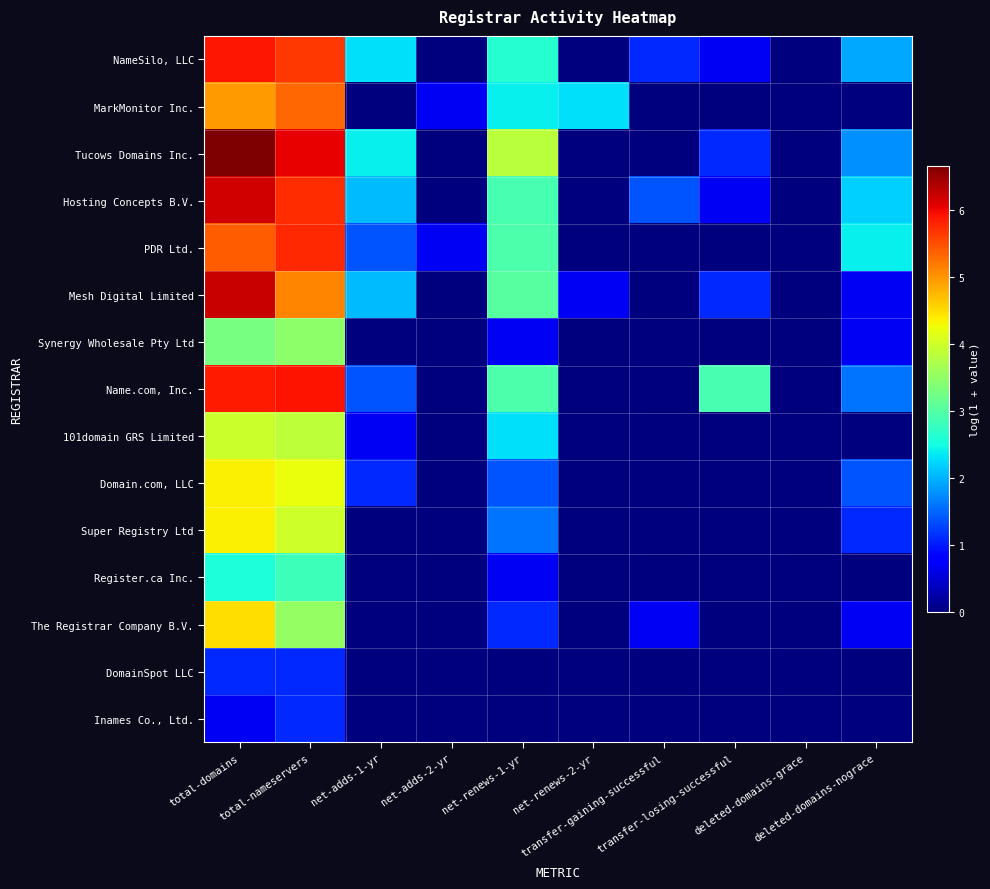

Reading left to right, list all the values displayed in this chart.

NameSilo, LLC: total-domains=5.9	total-nameservers=5.7	net-adds-1-yr=2.3	net-adds-2-yr=0.0	net-renews-1-yr=2.6	net-renews-2-yr=0.0	transfer-gaining-successful=1.1	transfer-losing-successful=0.7	deleted-domains-grace=0.0	deleted-domains-nograce=1.9
MarkMonitor Inc.: total-domains=5.0	total-nameservers=5.3	net-adds-1-yr=0.0	net-adds-2-yr=0.7	net-renews-1-yr=2.4	net-renews-2-yr=2.3	transfer-gaining-successful=0.0	transfer-losing-successful=0.0	deleted-domains-grace=0.0	deleted-domains-nograce=0.0
Tucows Domains Inc.: total-domains=6.7	total-nameservers=6.0	net-adds-1-yr=2.4	net-adds-2-yr=0.0	net-renews-1-yr=3.9	net-renews-2-yr=0.0	transfer-gaining-successful=0.0	transfer-losing-successful=1.1	deleted-domains-grace=0.0	deleted-domains-nograce=1.8
Hosting Concepts B.V.: total-domains=6.2	total-nameservers=5.7	net-adds-1-yr=2.1	net-adds-2-yr=0.0	net-renews-1-yr=2.9	net-renews-2-yr=0.0	transfer-gaining-successful=1.4	transfer-losing-successful=0.7	deleted-domains-grace=0.0	deleted-domains-nograce=2.2
PDR Ltd.: total-domains=5.4	total-nameservers=5.8	net-adds-1-yr=1.4	net-adds-2-yr=0.7	net-renews-1-yr=2.9	net-renews-2-yr=0.0	transfer-gaining-successful=0.0	transfer-losing-successful=0.0	deleted-domains-grace=0.0	deleted-domains-nograce=2.4
Mesh Digital Limited: total-domains=6.2	total-nameservers=5.1	net-adds-1-yr=2.1	net-adds-2-yr=0.0	net-renews-1-yr=3.0	net-renews-2-yr=0.7	transfer-gaining-successful=0.0	transfer-losing-successful=1.1	deleted-domains-grace=0.0	deleted-domains-nograce=0.7
Synergy Wholesale Pty Ltd: total-domains=3.3	total-nameservers=3.5	net-adds-1-yr=0.0	net-adds-2-yr=0.0	net-renews-1-yr=0.7	net-renews-2-yr=0.0	transfer-gaining-successful=0.0	transfer-losing-successful=0.0	deleted-domains-grace=0.0	deleted-domains-nograce=0.7
Name.com, Inc.: total-domains=5.9	total-nameservers=5.9	net-adds-1-yr=1.4	net-adds-2-yr=0.0	net-renews-1-yr=2.9	net-renews-2-yr=0.0	transfer-gaining-successful=0.0	transfer-losing-successful=2.9	deleted-domains-grace=0.0	deleted-domains-nograce=1.6
101domain GRS Limited: total-domains=4.0	total-nameservers=3.9	net-adds-1-yr=0.7	net-adds-2-yr=0.0	net-renews-1-yr=2.3	net-renews-2-yr=0.0	transfer-gaining-successful=0.0	transfer-losing-successful=0.0	deleted-domains-grace=0.0	deleted-domains-nograce=0.0
Domain.com, LLC: total-domains=4.4	total-nameservers=4.2	net-adds-1-yr=1.1	net-adds-2-yr=0.0	net-renews-1-yr=1.4	net-renews-2-yr=0.0	transfer-gaining-successful=0.0	transfer-losing-successful=0.0	deleted-domains-grace=0.0	deleted-domains-nograce=1.4
Super Registry Ltd: total-domains=4.4	total-nameservers=4.0	net-adds-1-yr=0.0	net-adds-2-yr=0.0	net-renews-1-yr=1.6	net-renews-2-yr=0.0	transfer-gaining-successful=0.0	transfer-losing-successful=0.0	deleted-domains-grace=0.0	deleted-domains-nograce=1.1
Register.ca Inc.: total-domains=2.6	total-nameservers=2.8	net-adds-1-yr=0.0	net-adds-2-yr=0.0	net-renews-1-yr=0.7	net-renews-2-yr=0.0	transfer-gaining-successful=0.0	transfer-losing-successful=0.0	deleted-domains-grace=0.0	deleted-domains-nograce=0.0
The Registrar Company B.V.: total-domains=4.5	total-nameservers=3.5	net-adds-1-yr=0.0	net-adds-2-yr=0.0	net-renews-1-yr=1.1	net-renews-2-yr=0.0	transfer-gaining-successful=0.7	transfer-losing-successful=0.0	deleted-domains-grace=0.0	deleted-domains-nograce=0.7
DomainSpot LLC: total-domains=1.1	total-nameservers=1.1	net-adds-1-yr=0.0	net-adds-2-yr=0.0	net-renews-1-yr=0.0	net-renews-2-yr=0.0	transfer-gaining-successful=0.0	transfer-losing-successful=0.0	deleted-domains-grace=0.0	deleted-domains-nograce=0.0
Inames Co., Ltd.: total-domains=0.7	total-nameservers=1.1	net-adds-1-yr=0.0	net-adds-2-yr=0.0	net-renews-1-yr=0.0	net-renews-2-yr=0.0	transfer-gaining-successful=0.0	transfer-losing-successful=0.0	deleted-domains-grace=0.0	deleted-domains-nograce=0.0